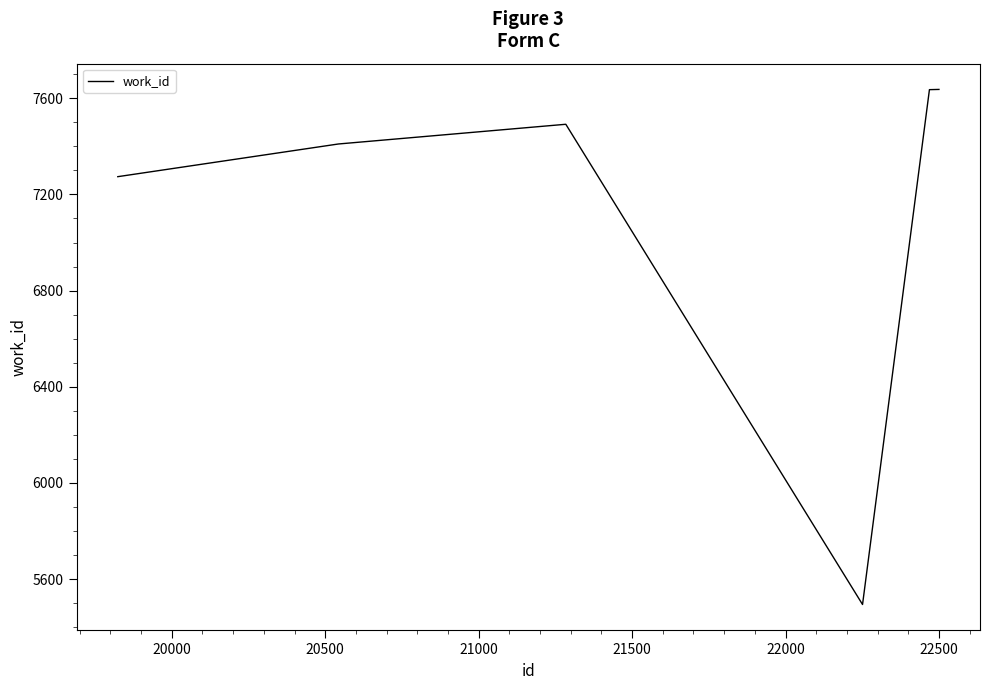

How many interior local valleys (lower than both neighbors) does the data have?

1